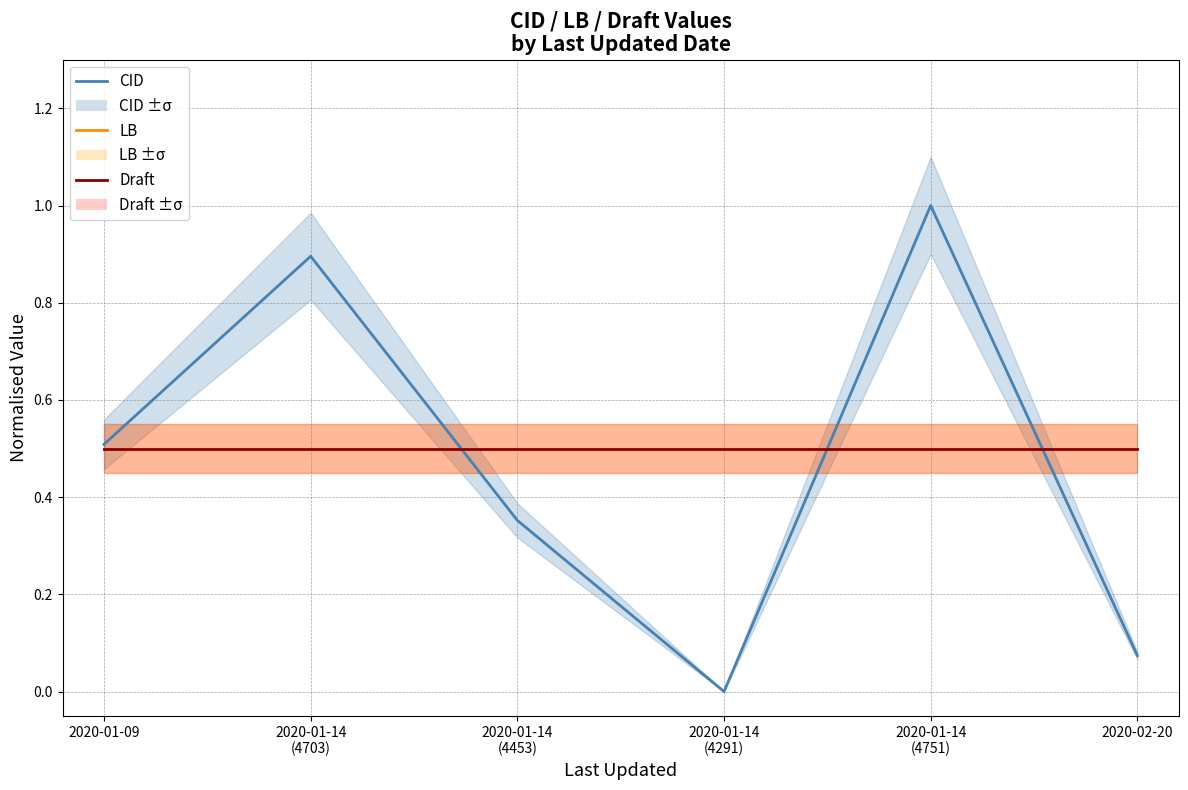

What are all the series names shown in the legend?

CID, LB, Draft